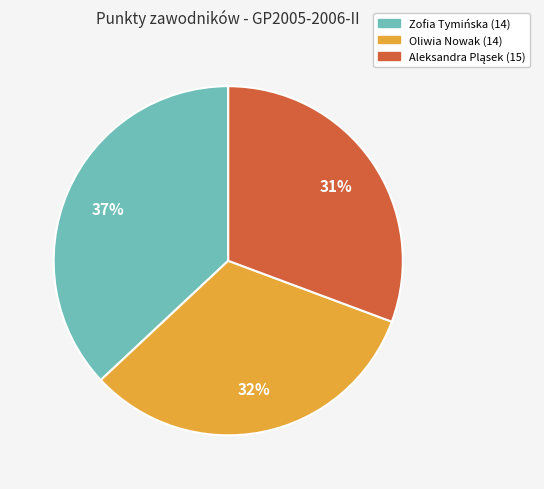

Which has a higher value, Oliwia Nowak (14) or Zofia Tymińska (14)?

Zofia Tymińska (14)